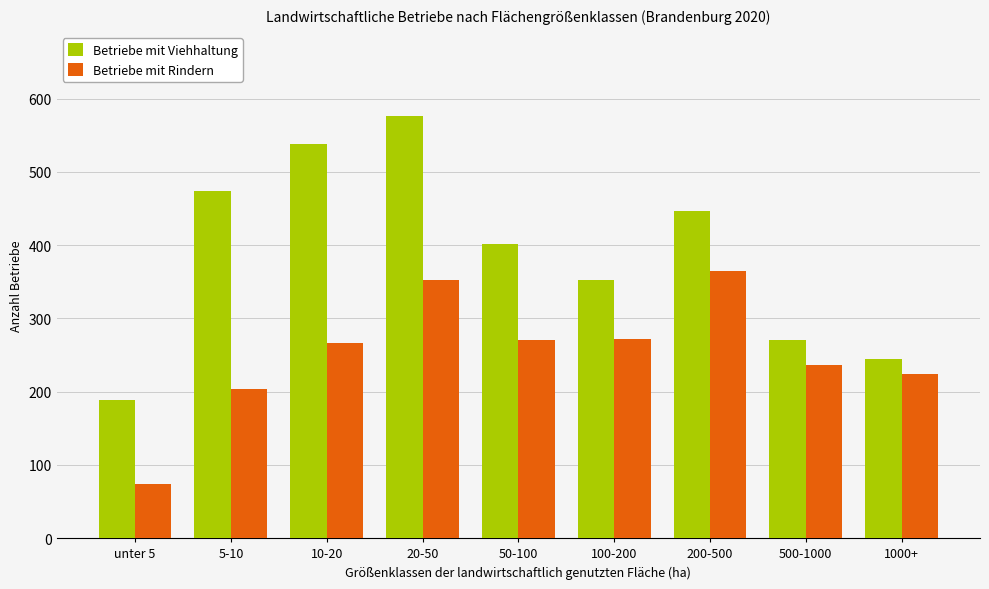

What is the label of the 9th bar from the left?

1000+